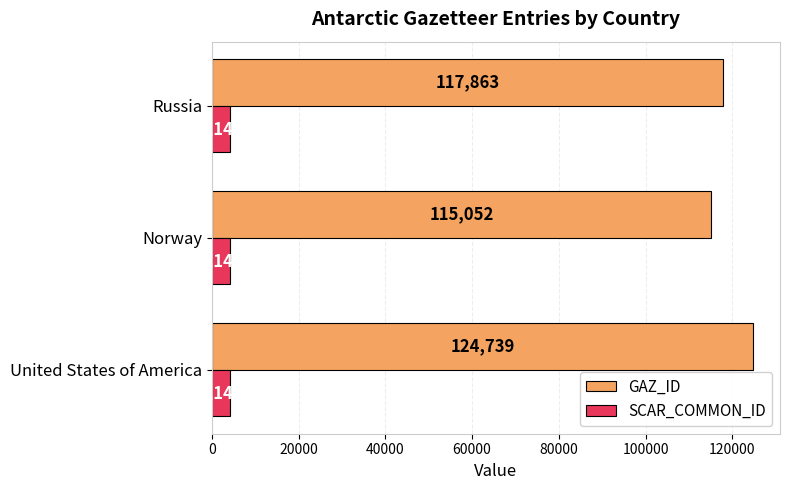

What is the difference between the maximum and second lowest values in the GAZ_ID series?

6876